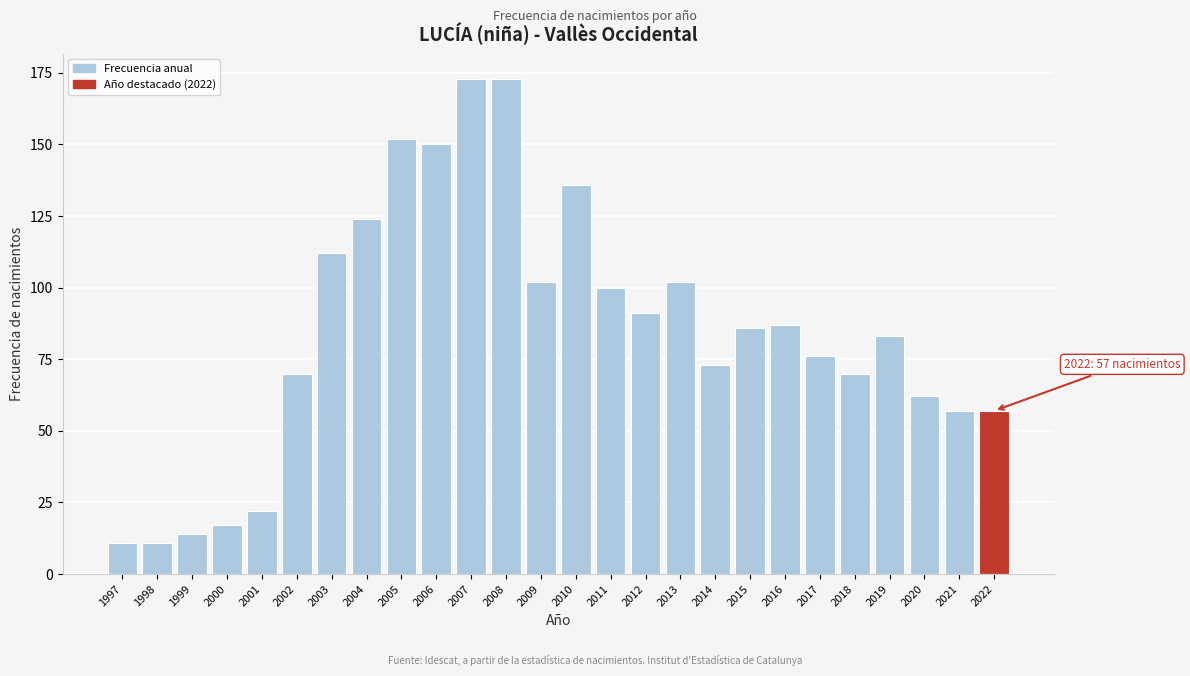

Reading left to right, list all the values displayed in this chart.

11	11	14	17	22	70	112	124	152	150	173	173	102	136	100	91	102	73	86	87	76	70	83	62	57	57